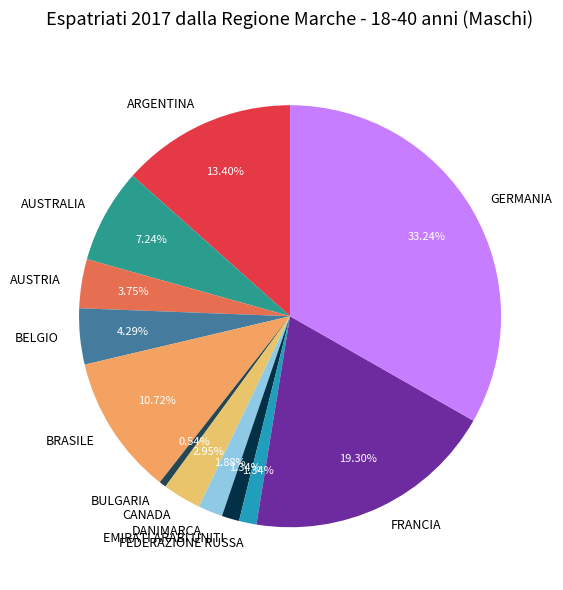

Approximately how many times larger is the value at AUSTRIA compared to ARGENTINA?

0.3